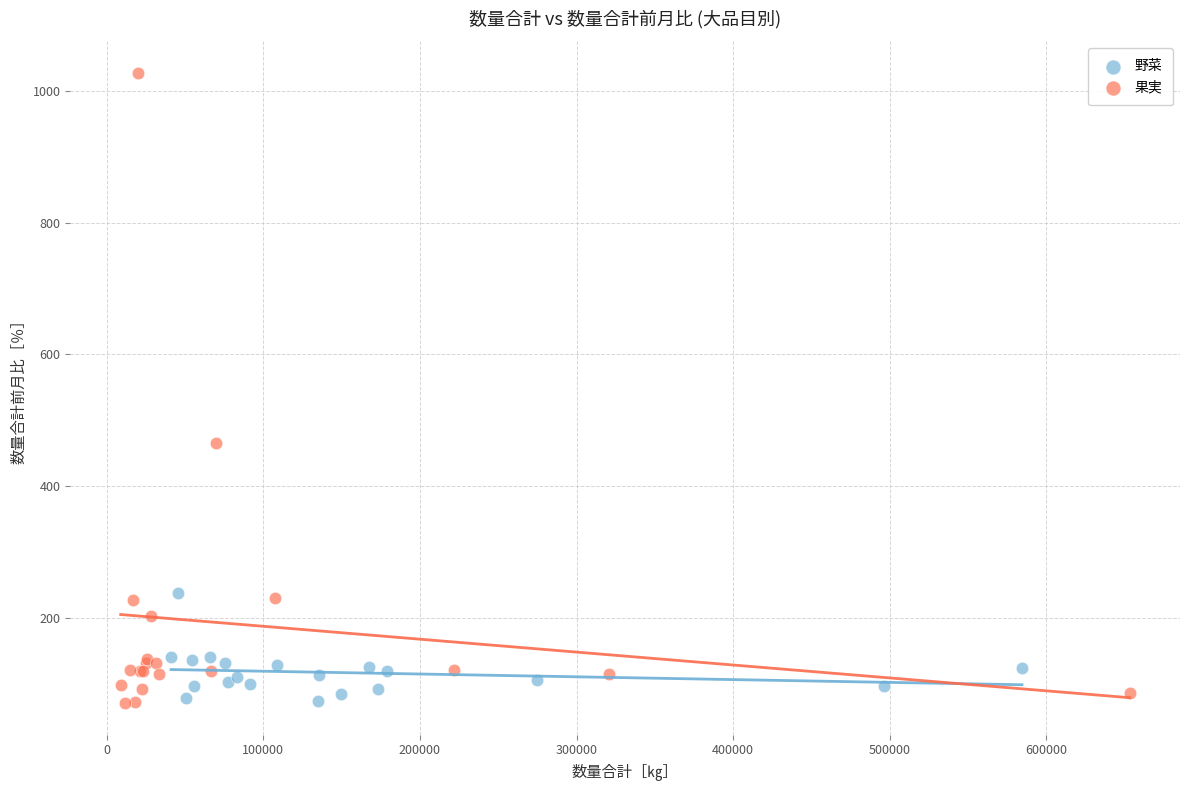

Which series contains the highest Y value?

果実